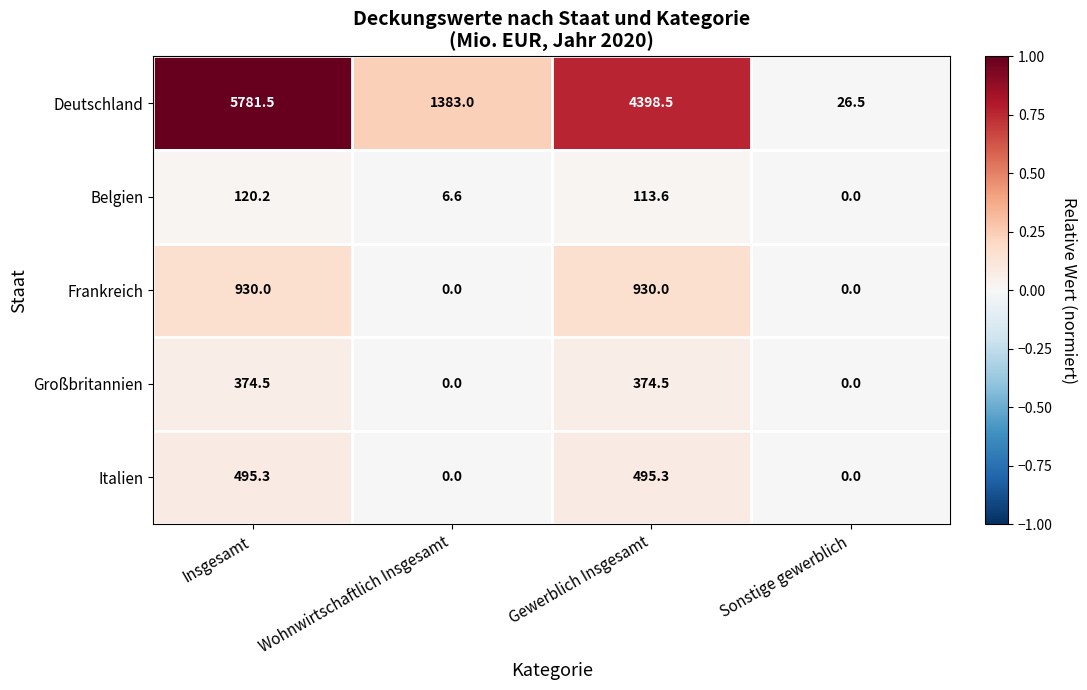

What is the greatest value displayed?

5781.5